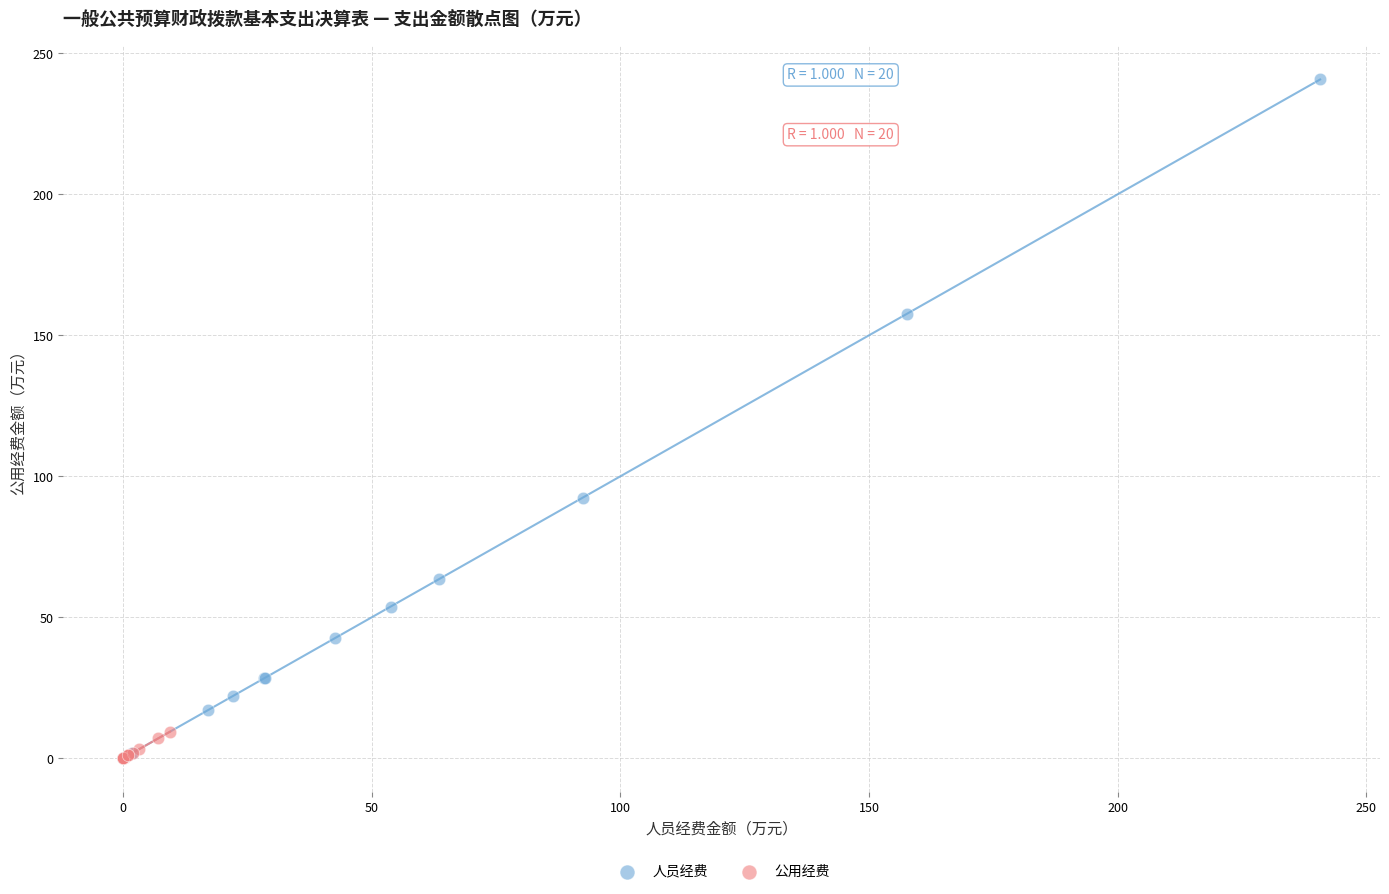

Which series contains the highest Y value?

人员经费